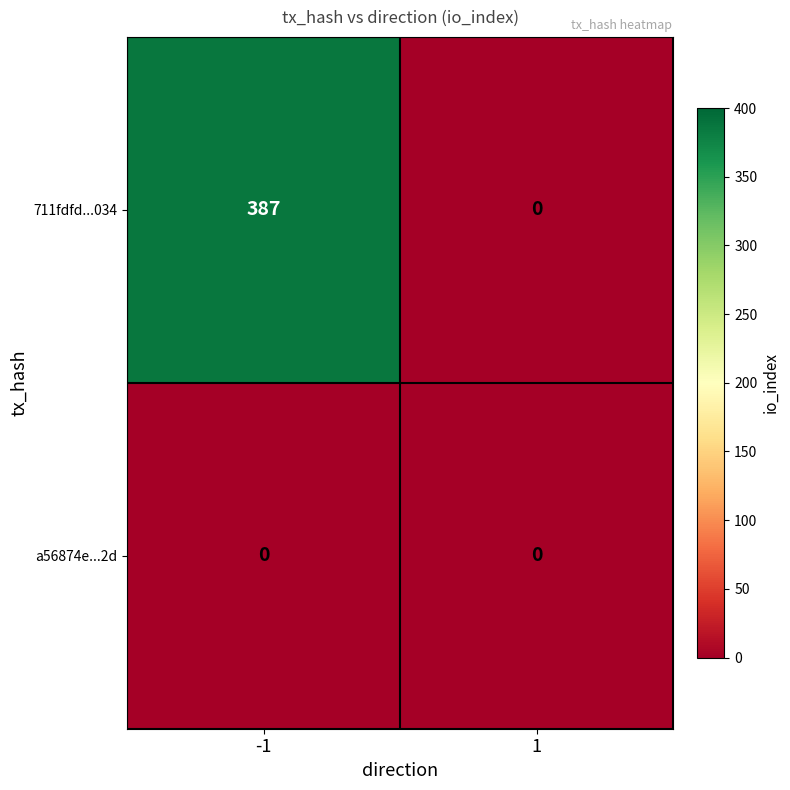

At which category is the sum across all series the highest?

-1